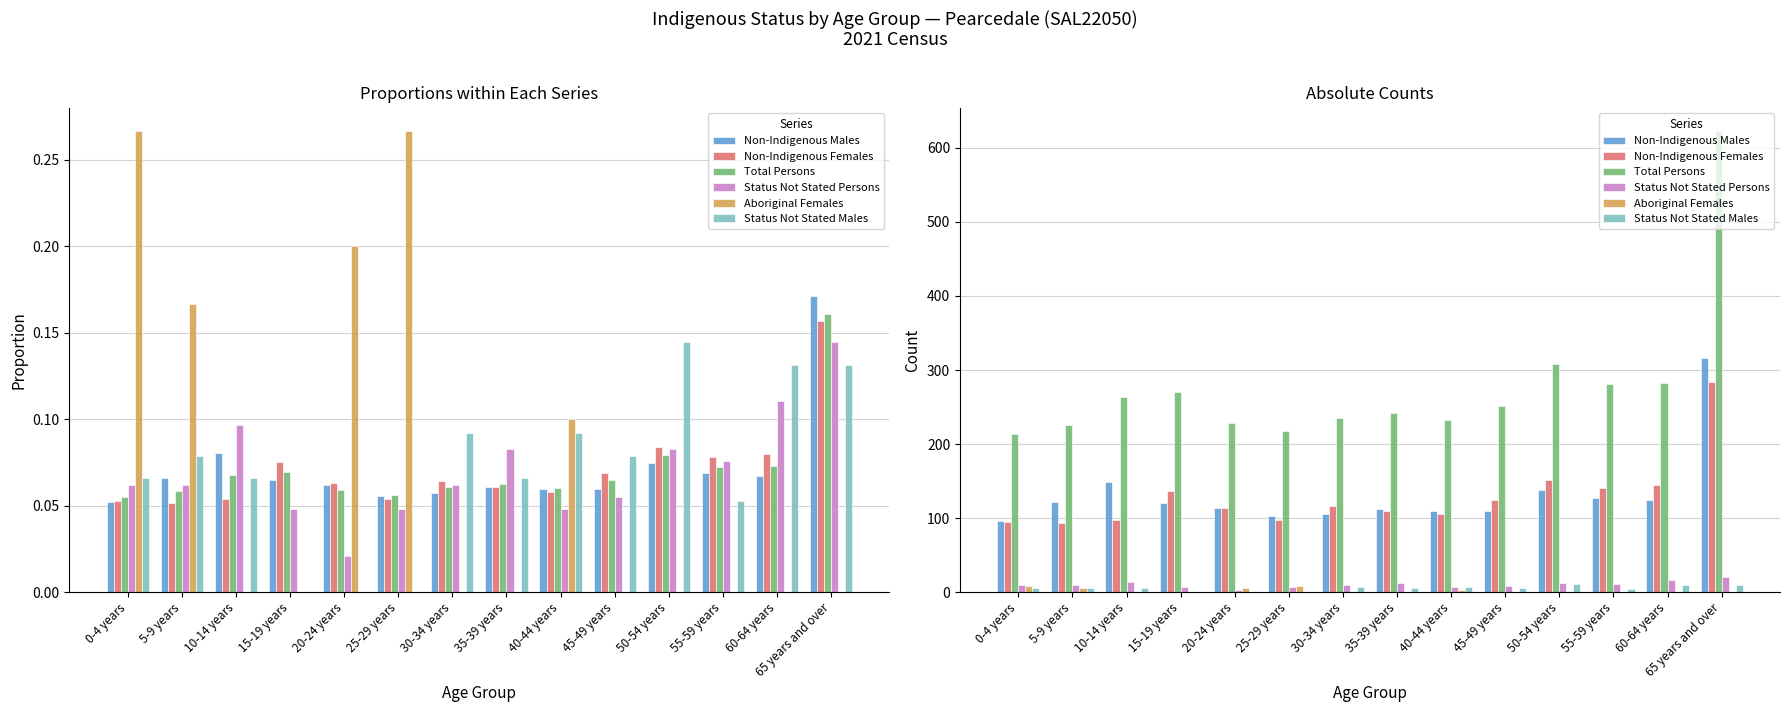

What is the spread (max minus min) of values at 15-19 years?

270